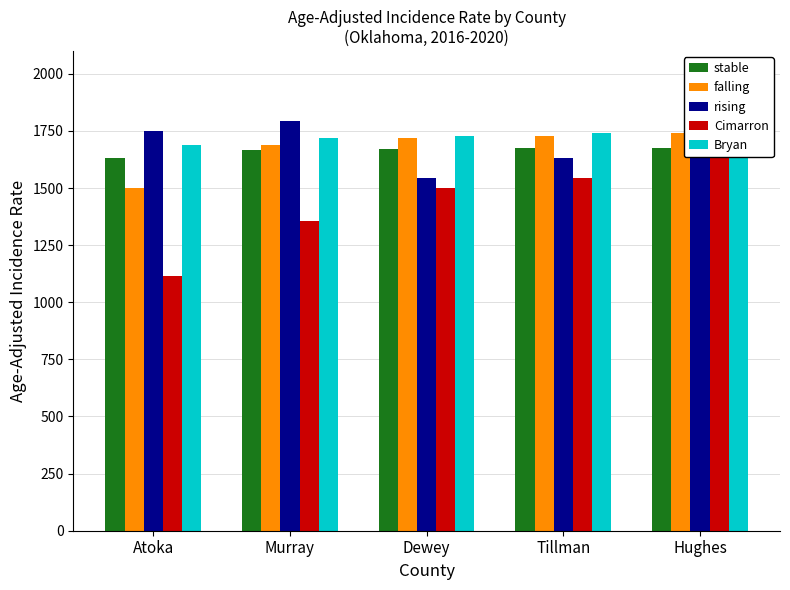

Reading left to right, extract all data points from this chart.

stable: 1632.3	1665.8	1668.7	1675.3	1676.6
falling: 1498.8	1687.6	1720.6	1729.7	1741.3
rising: 1751.7	1795.4	1542.0	1630.5	1791.5
Cimarron: 1115.2	1357.2	1498.8	1542.0	1630.5
Bryan: 1687.6	1720.6	1729.7	1741.3	1751.0